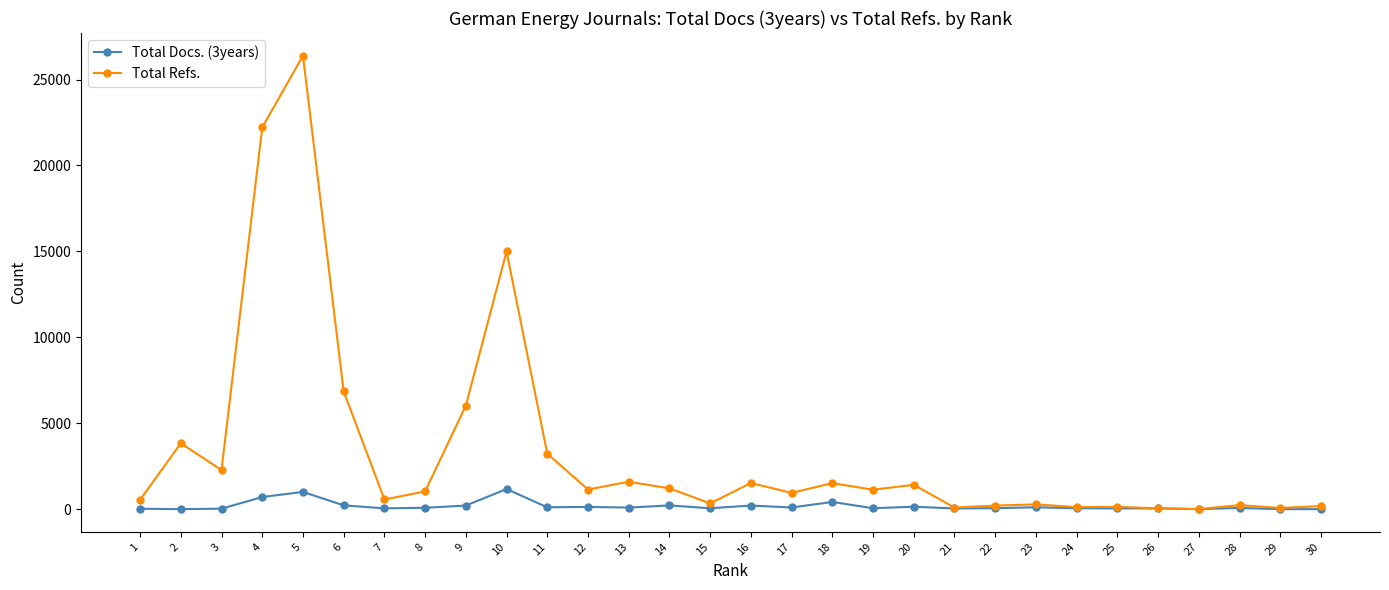

How many values in the Total Docs. (3years) series exceed 79?

14